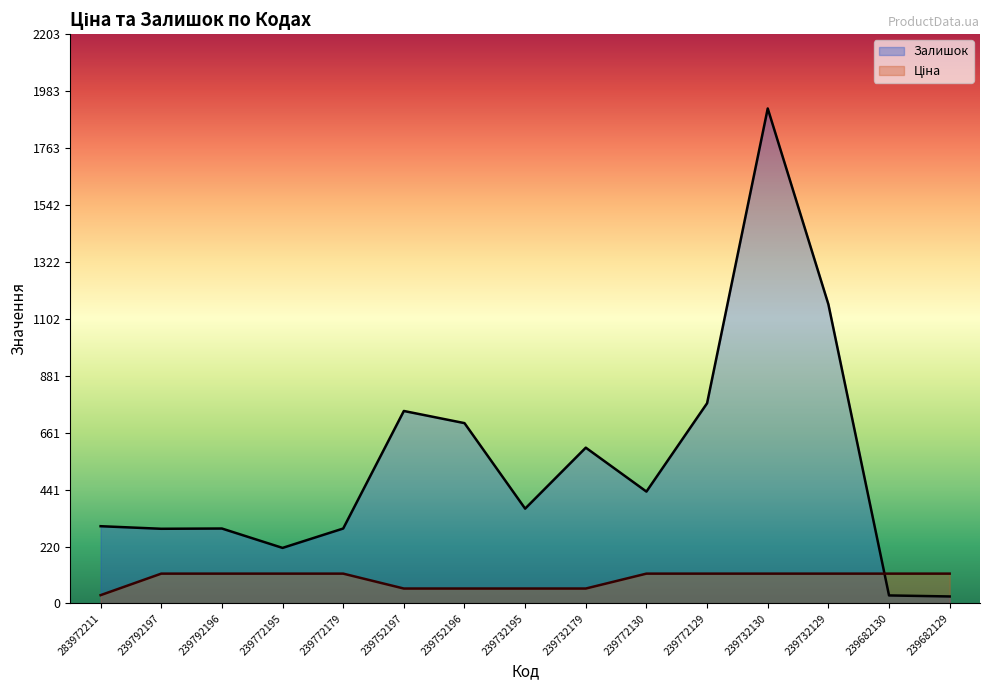

List the labels in order of Ціна value, smallest first.

283972211, 239752197, 239752196, 239732195, 239732179, 239792197, 239792196, 239772195, 239772179, 239772130, 239772129, 239732130, 239732129, 239682130, 239682129